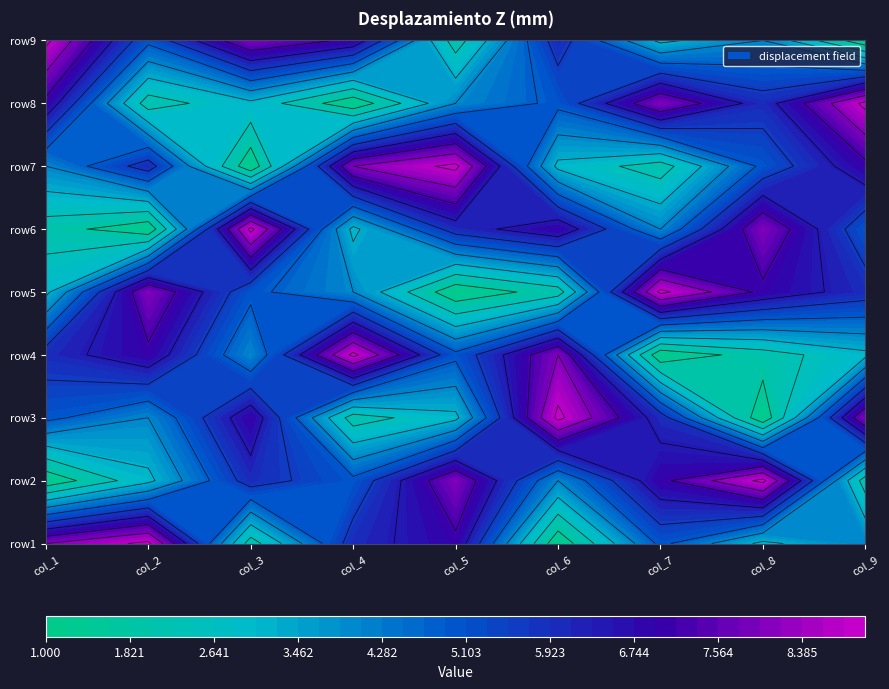

The row9 series shows 9 at 0. True or false?

True